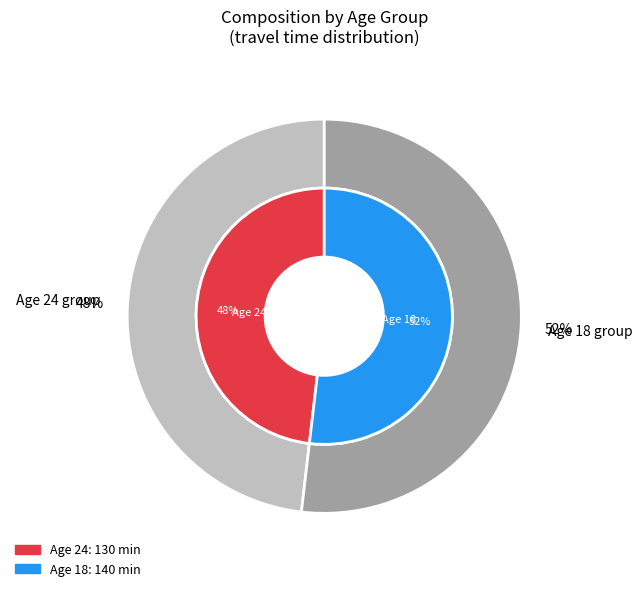

What percentage is the 18 slice, to the nearest percent?

52%